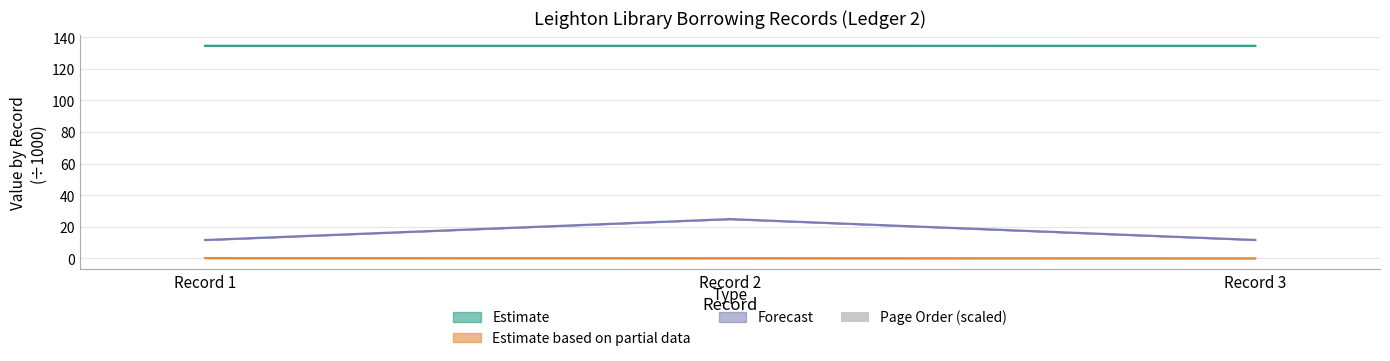

Which label corresponds to the smallest value in the chart?

Record 3